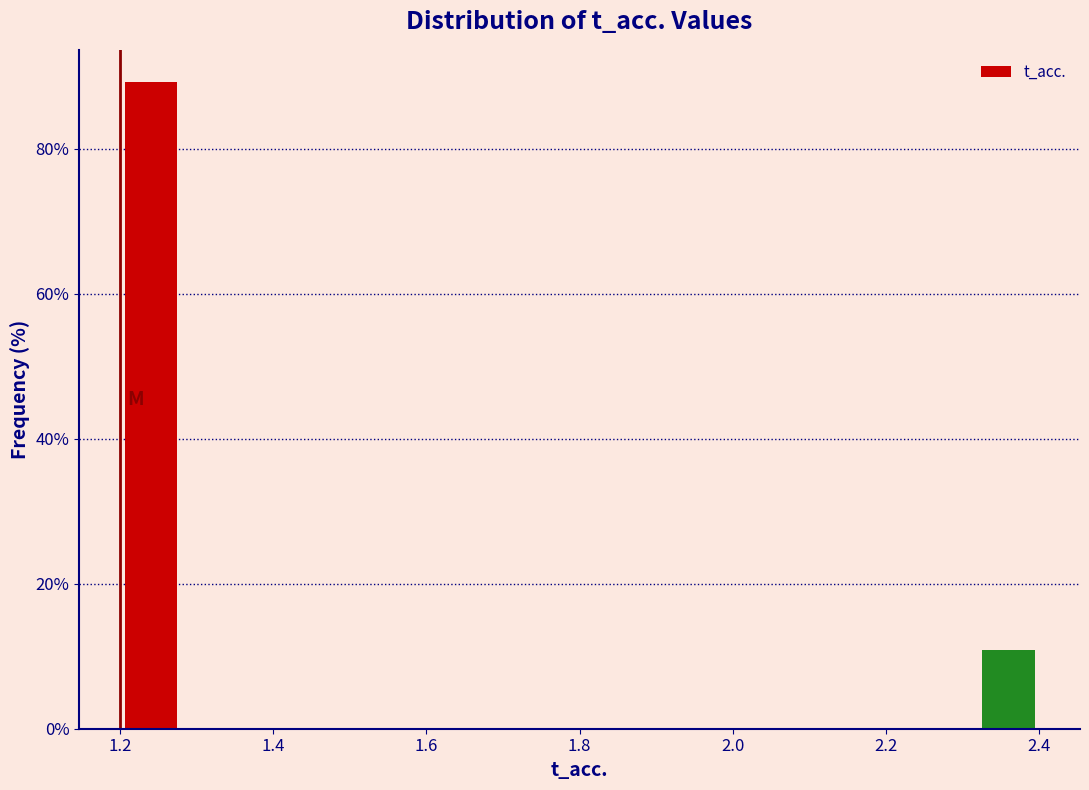

What is the height of the bar covering 1.20 to 1.28 on the x-axis? The values are not printed on the chart, so give them approximately, as read against the axis.

90